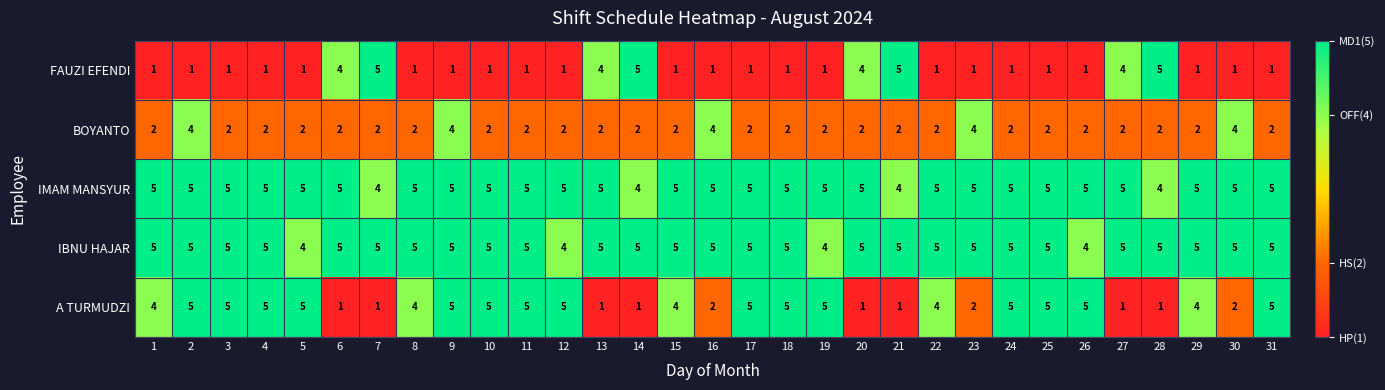

What is the maximum value shown in the chart?

5